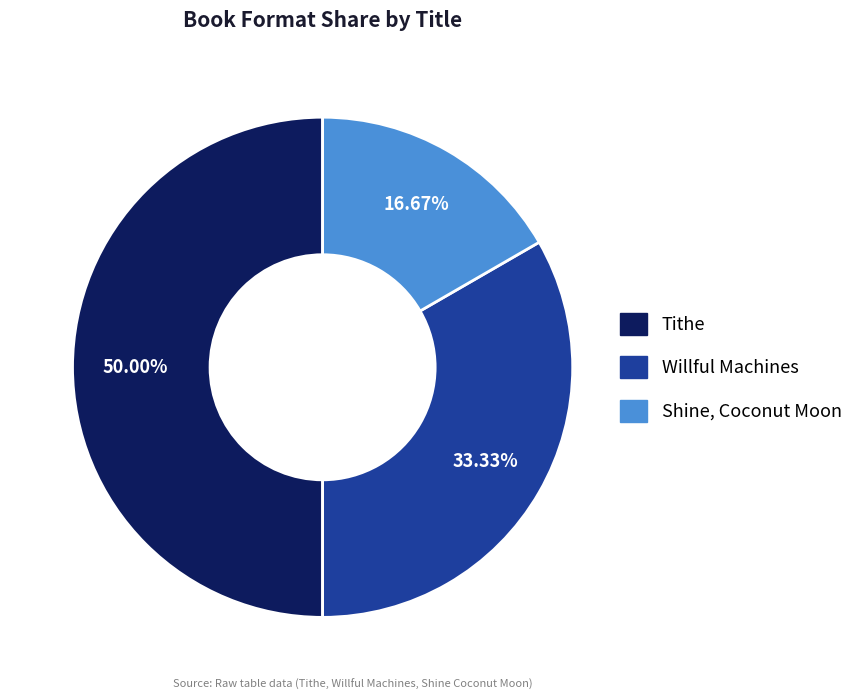

Between Tithe and Willful Machines, which is larger?

Tithe